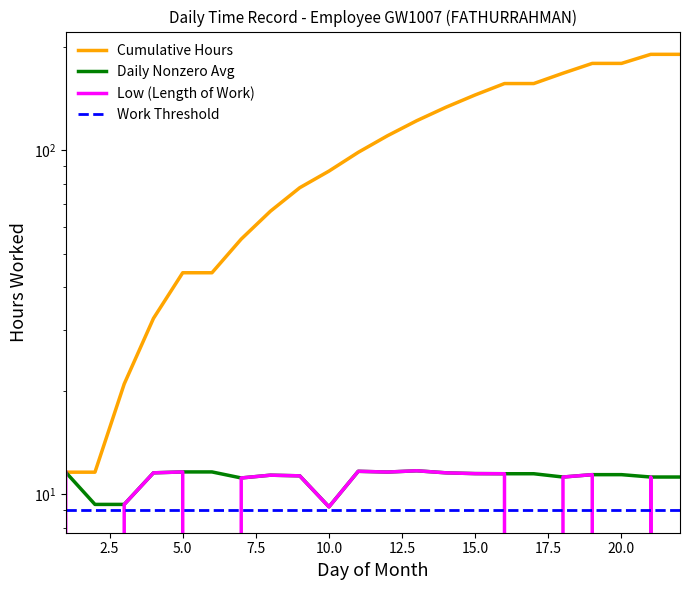

Count the number of categories in the chart.

22